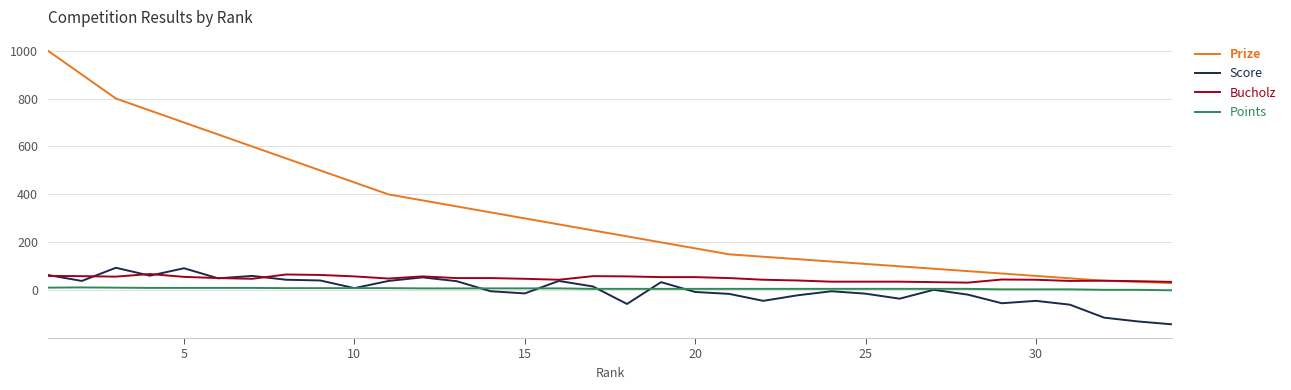

Which series has the largest total across all categories?

Prize